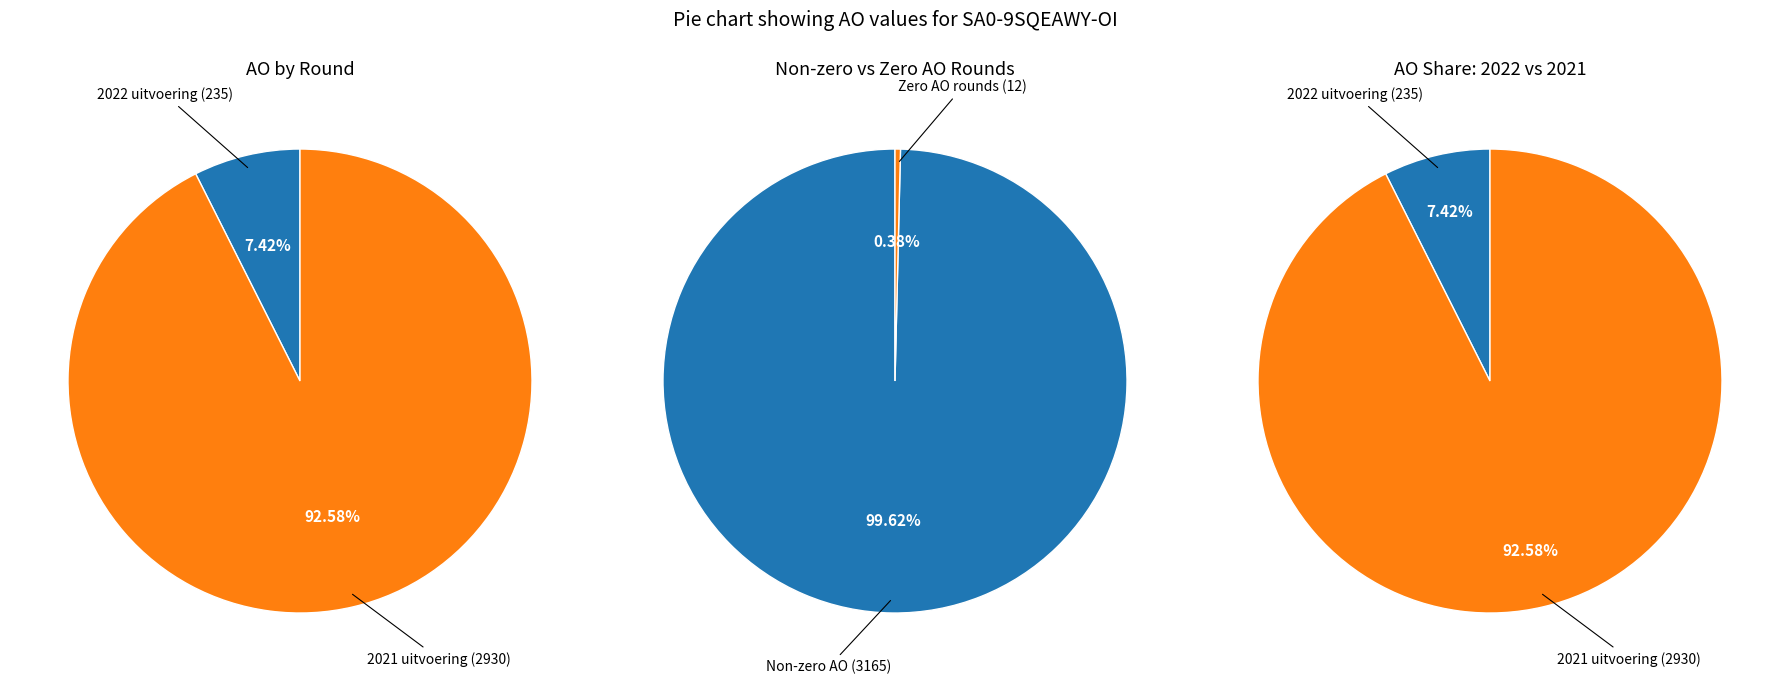

Which slice is the largest?

2021 uitvoering (AO=2930)